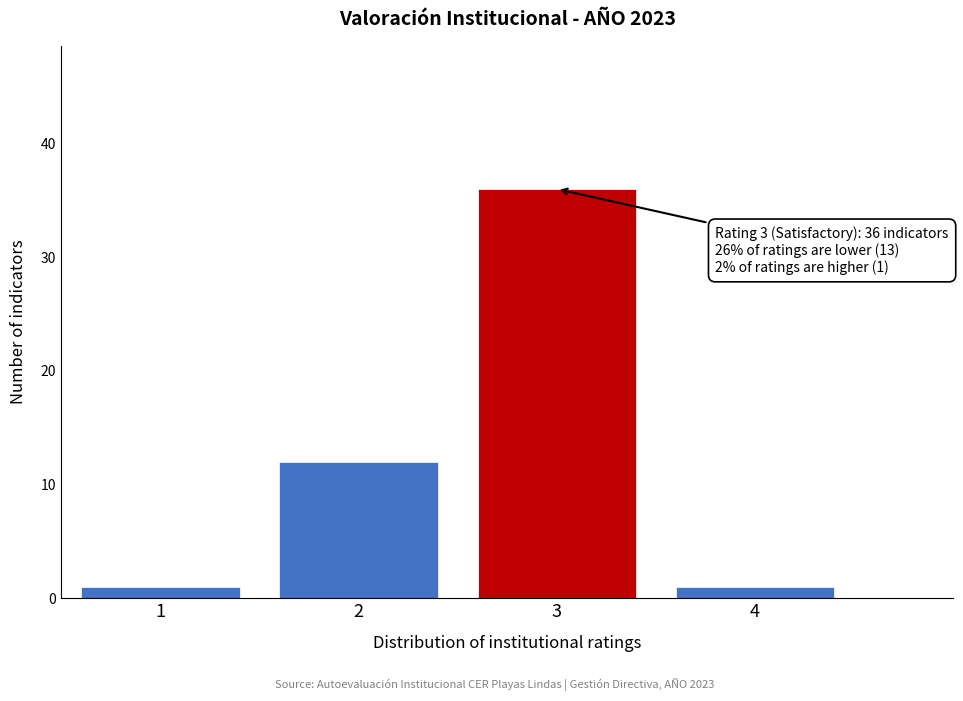

Reading right to left, extract all data points from this chart.

4=1	3=36	2=12	1=1